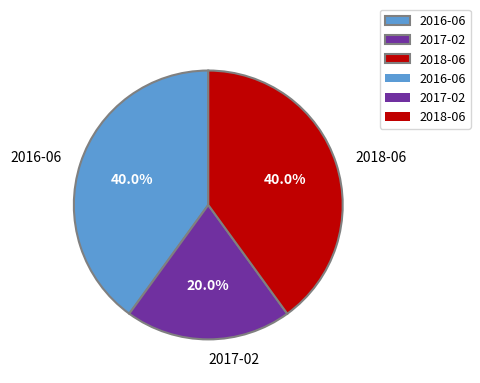

Which slice is the smallest?

2017-02